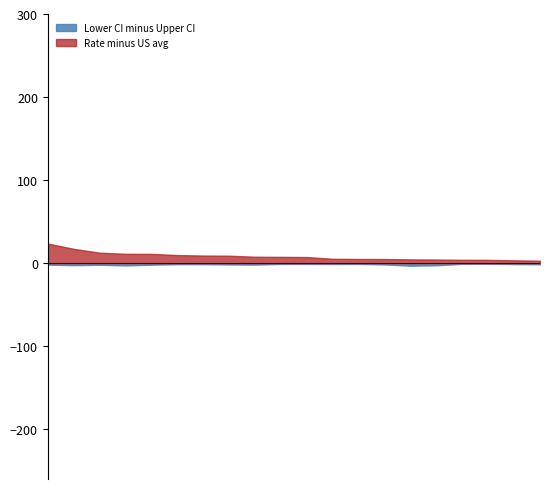

Does the chart have visible grid lines?

No